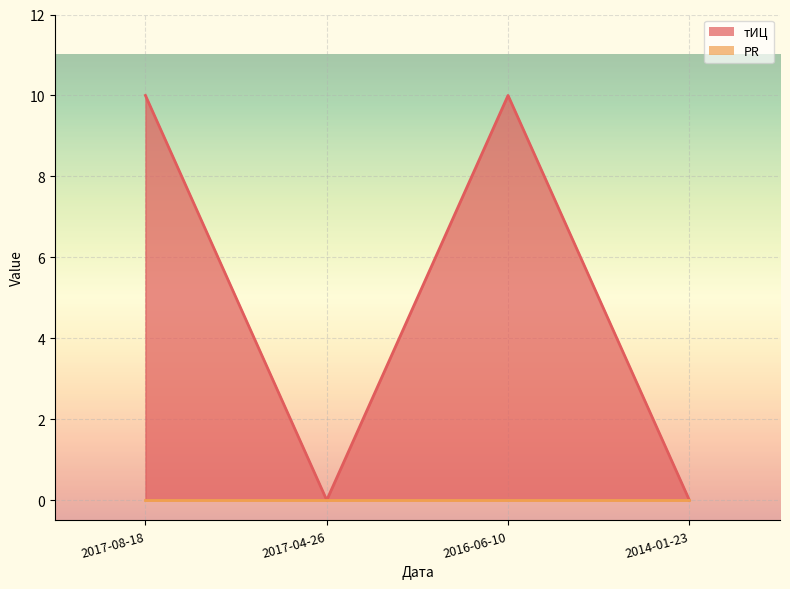

Reading right to left, extract all data points from this chart.

2014-01-23=0	2016-06-10=10	2017-04-26=0	2017-08-18=10